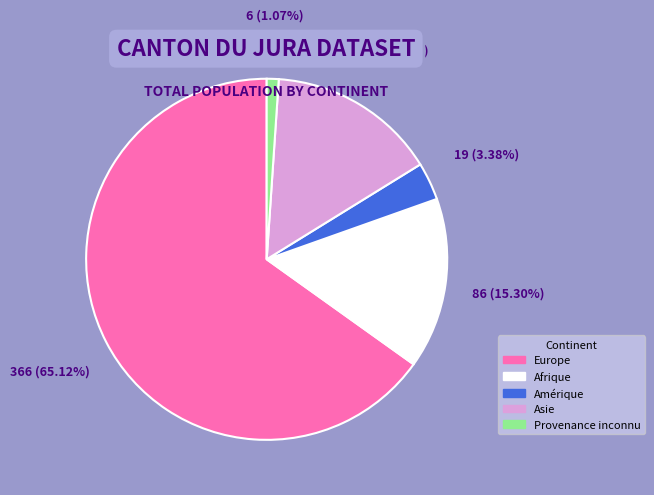

How many slices are in this pie chart?

5